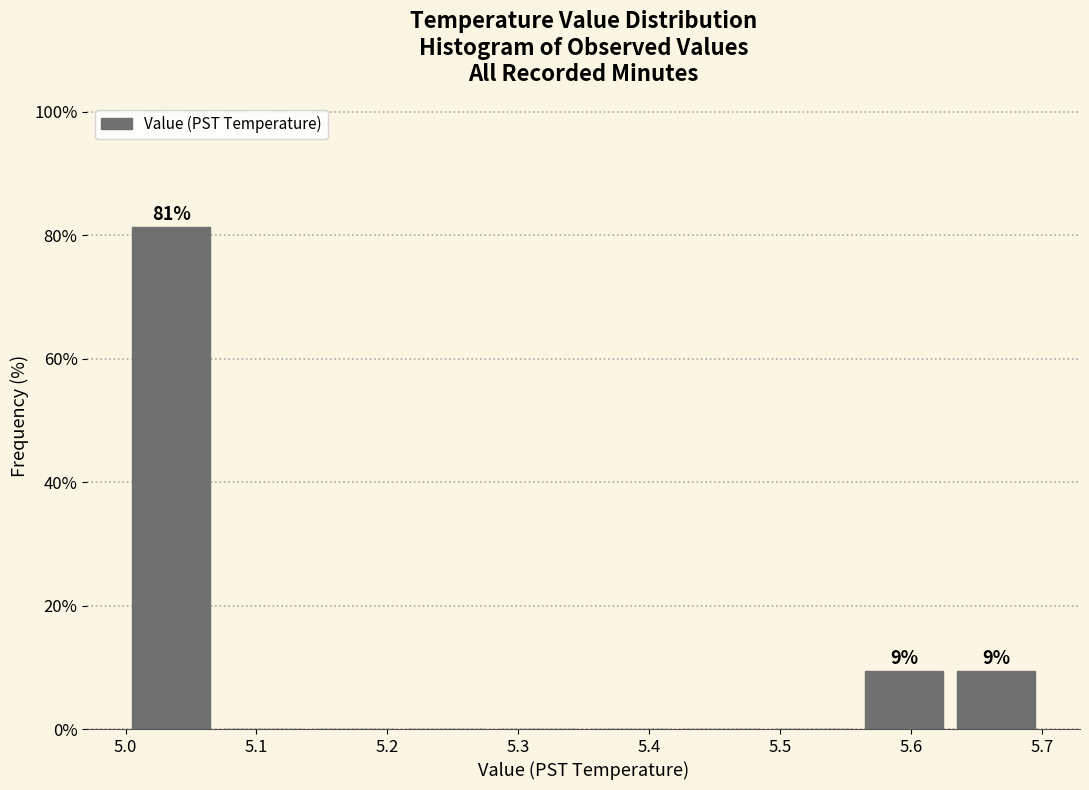

Over which range of the x-axis is the bar tallest?

5.00 to 5.07